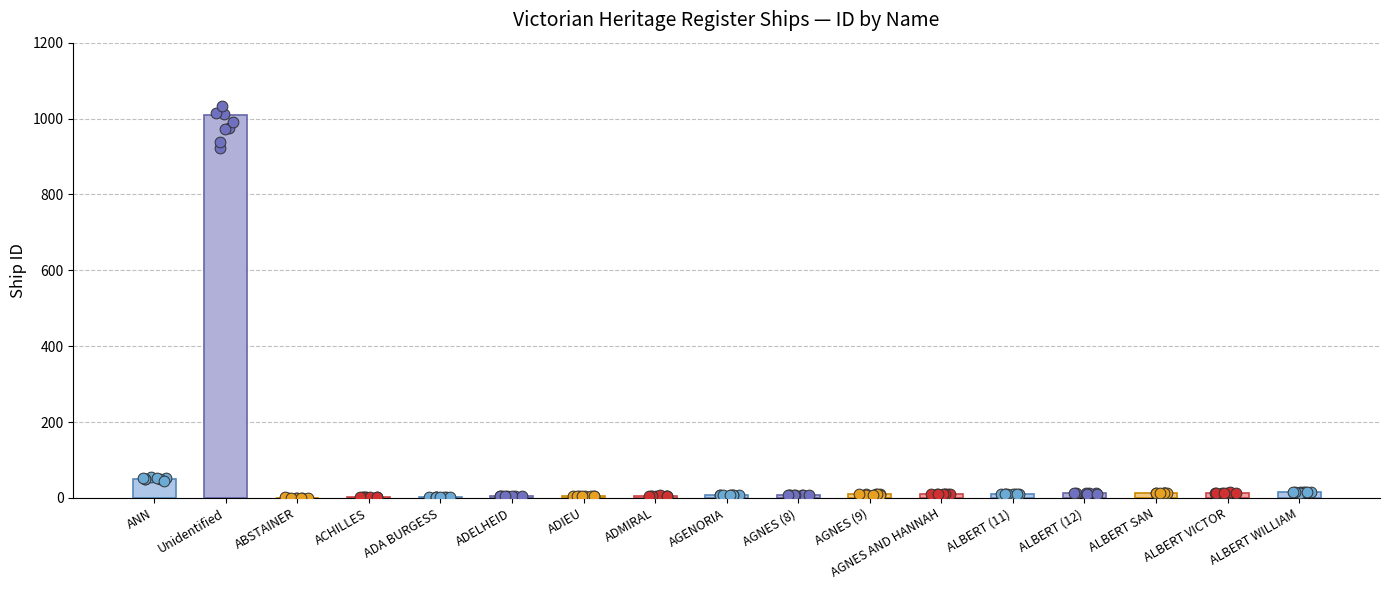

Between ALBERT WILLIAM and ABSTAINER, which is larger?

ALBERT WILLIAM